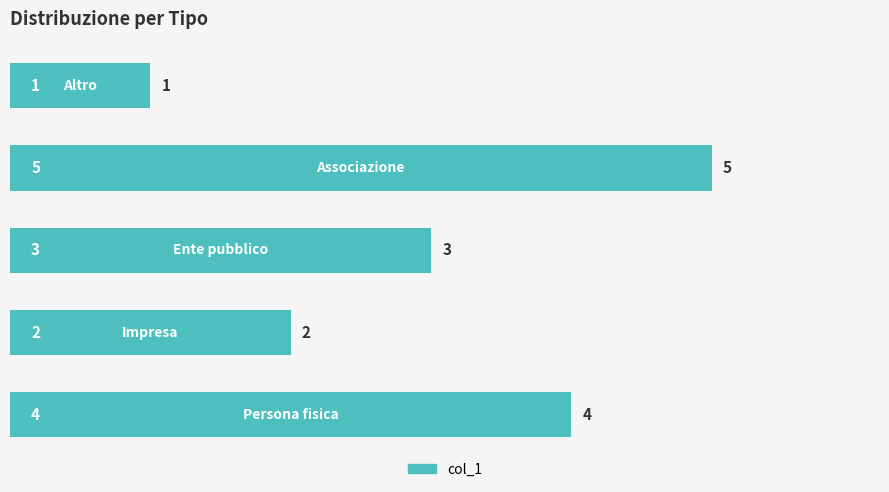

Reading bottom to top, list all the values displayed in this chart.

4	2	3	5	1